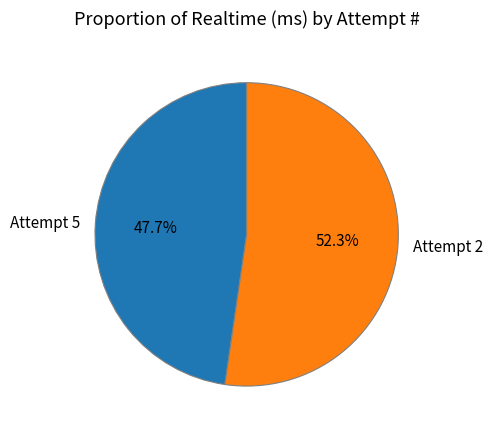

Which category has the biggest portion of the pie?

Attempt 2